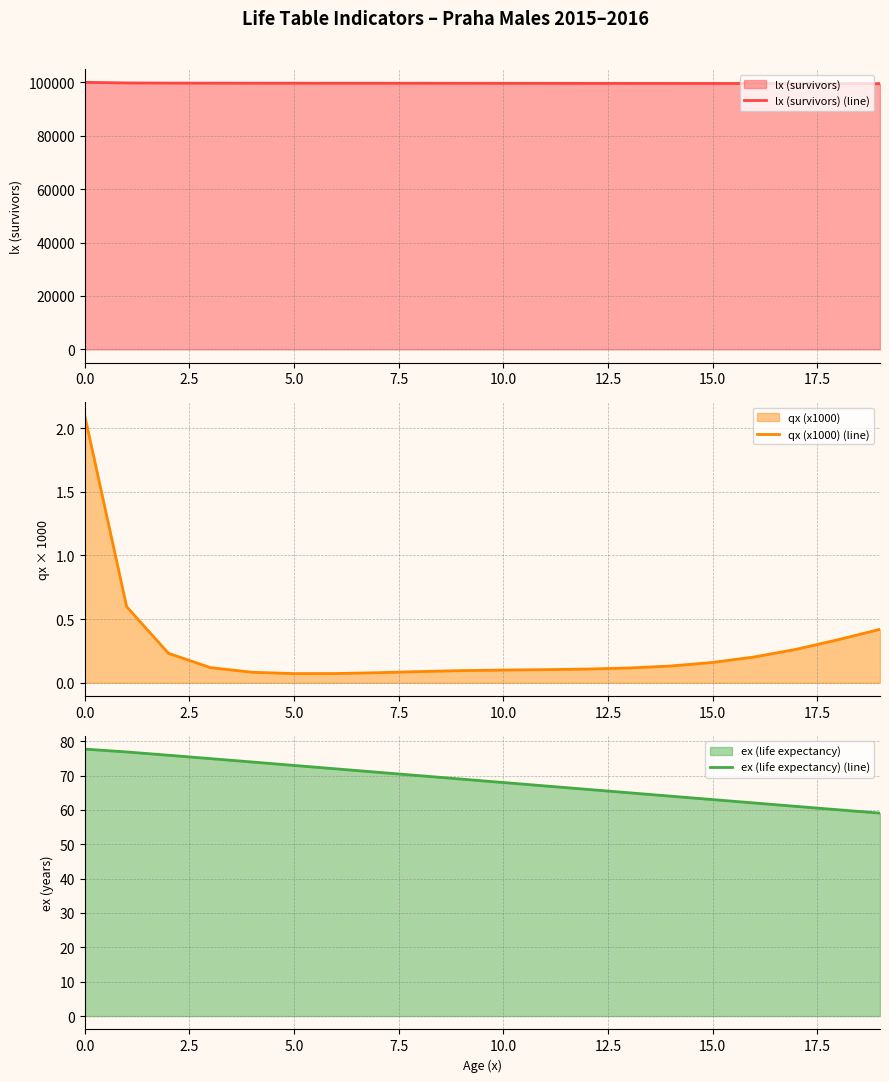

Is it true that lx (survivors) (line) equals 169362.0 at 15.0?

False